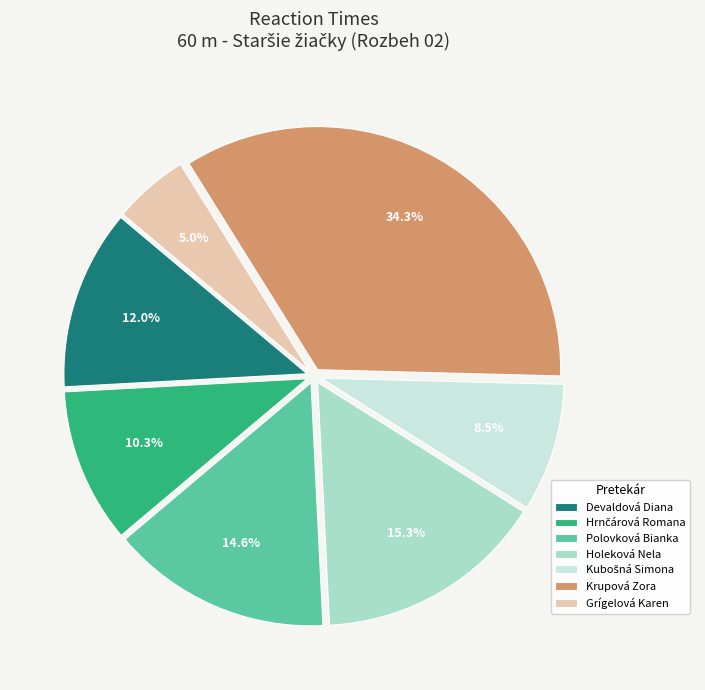

Which has a higher value, Devaldová Diana or Krupová Zora?

Krupová Zora